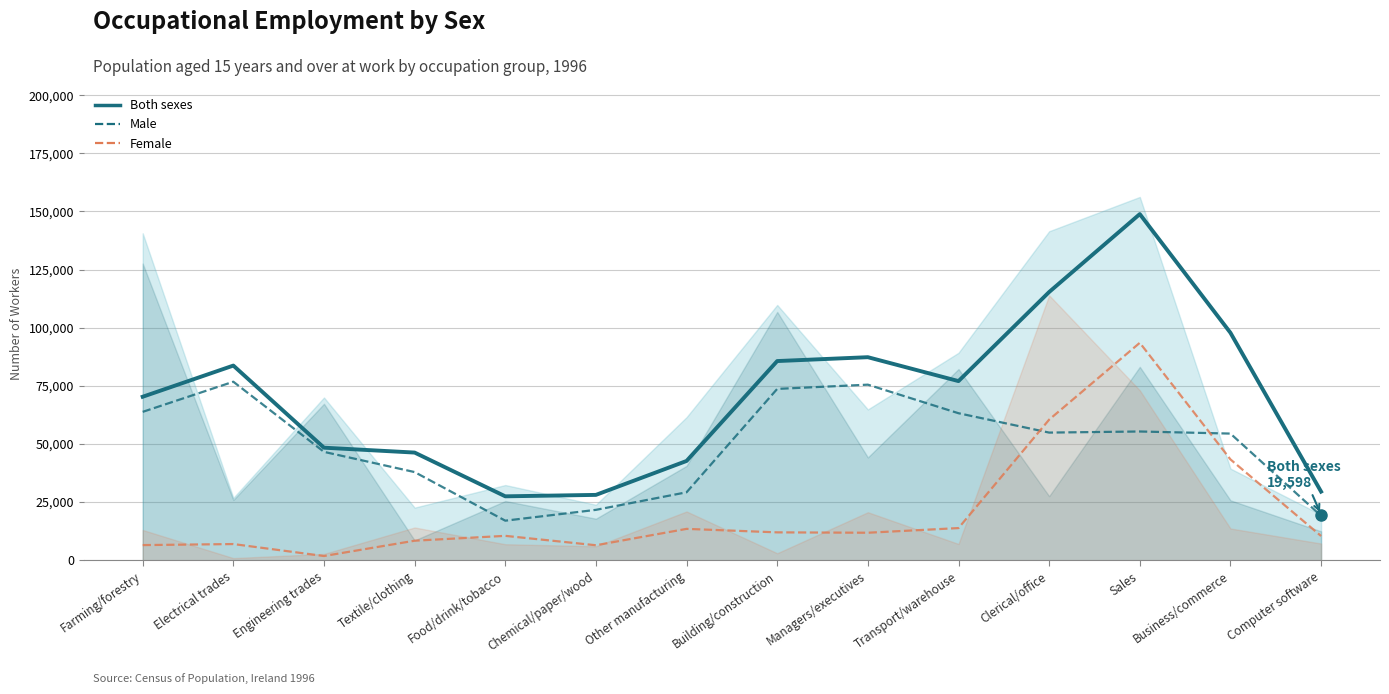

What is the value of the Female point at the 12th from the left?

93514.5